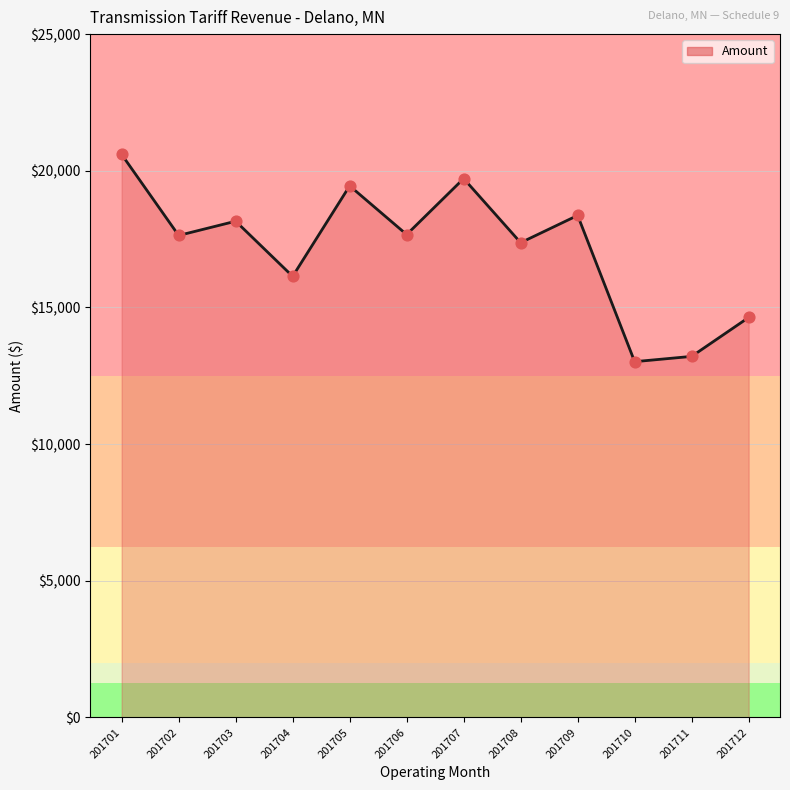

Between 201707 and 201708, which is larger?

201707